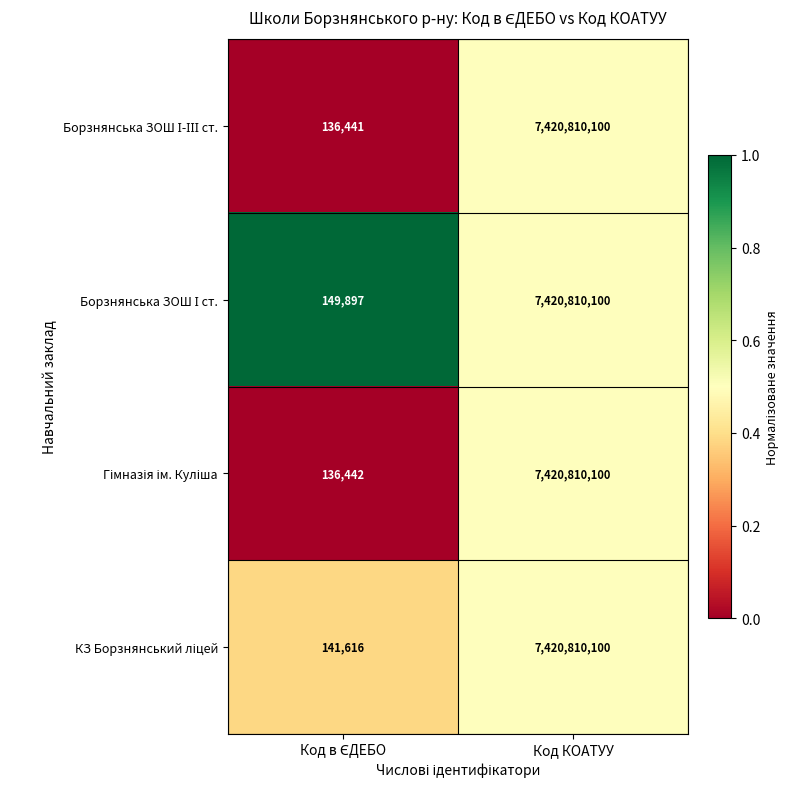

Which label corresponds to the largest value in the chart?

Код КОАТУУ